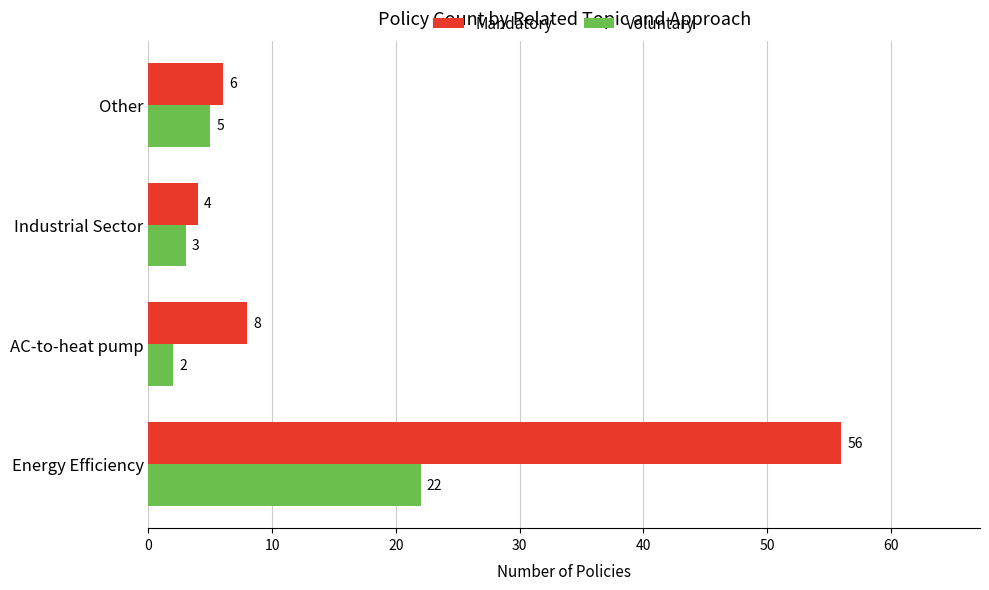

At Energy Efficiency, list the series in order from largest to smallest.

Mandatory, Voluntary